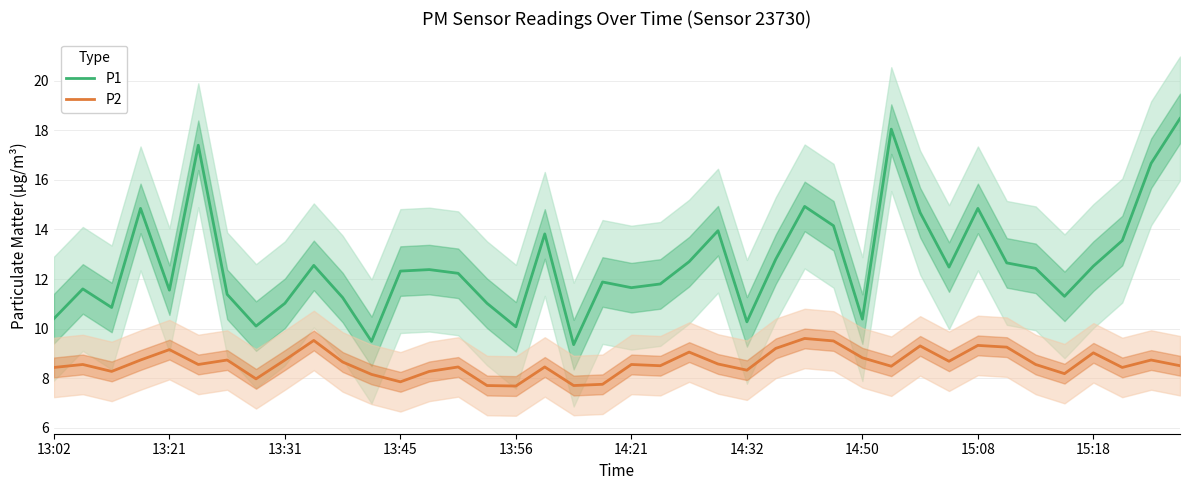

True or false: P2 and P1 intersect in this chart.

False